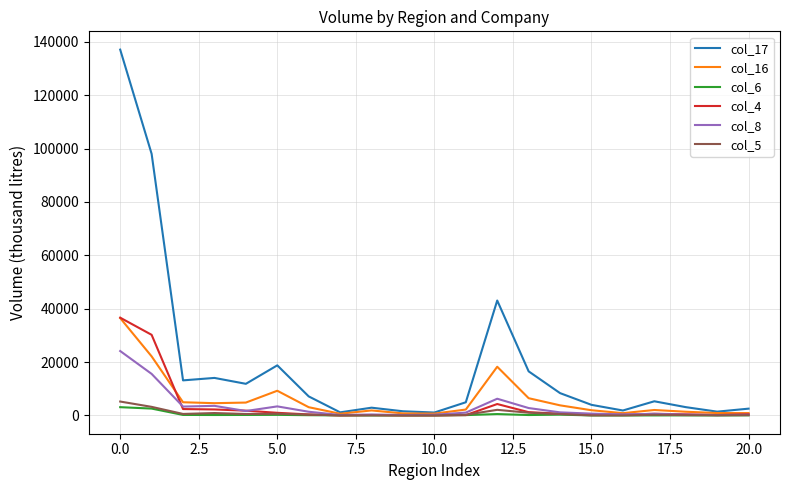

Which series has the largest total across all categories?

col_17